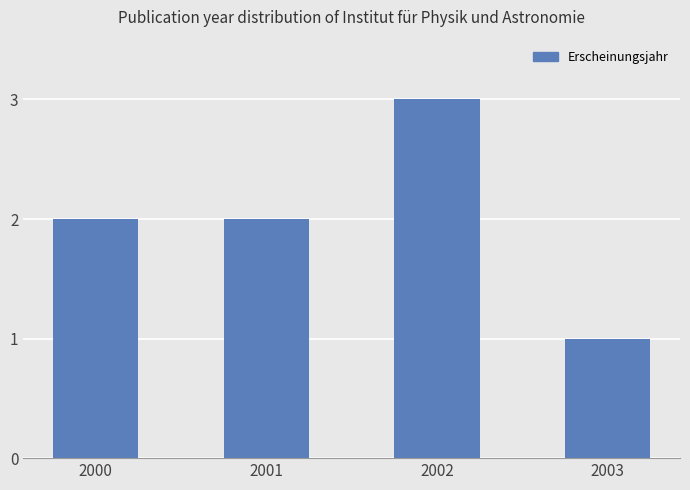

What is the value of the 4th bar from the left?

1